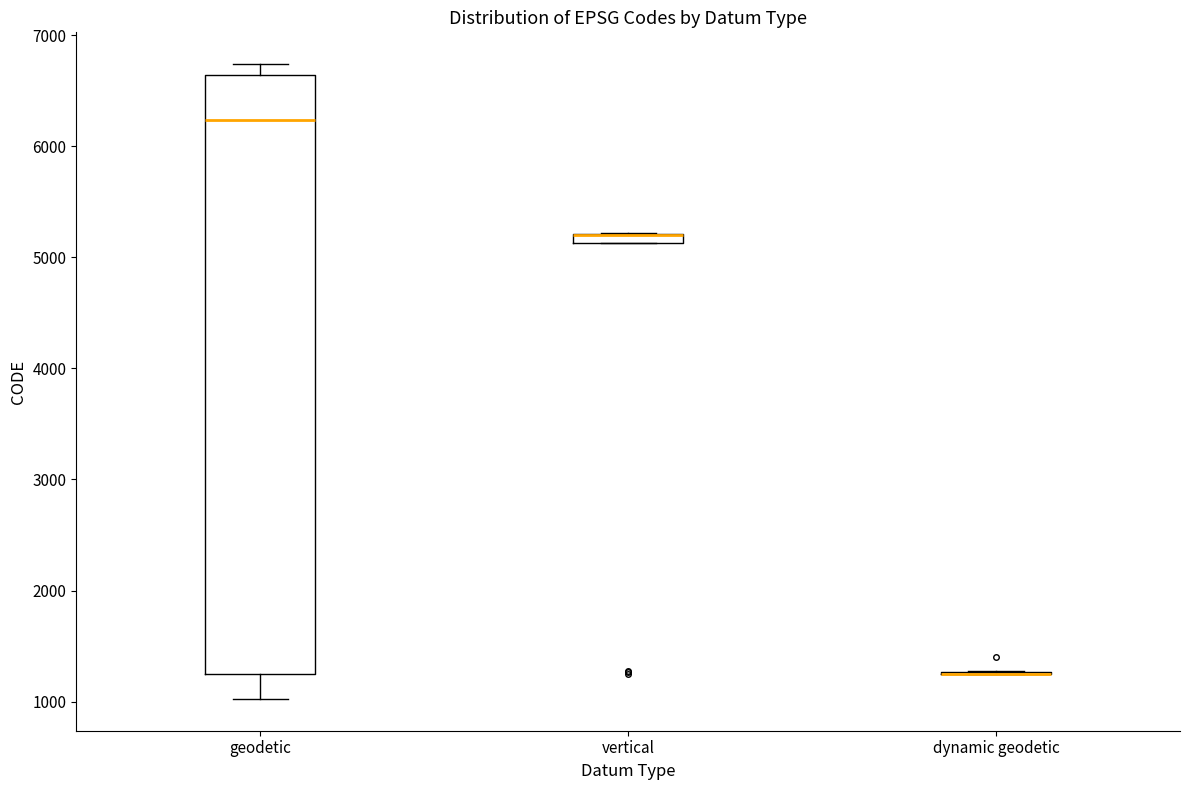

Where is the lower edge of the box for geodetic on the y-axis? The values are not printed on the chart, so give them approximately, as read against the axis.

1200